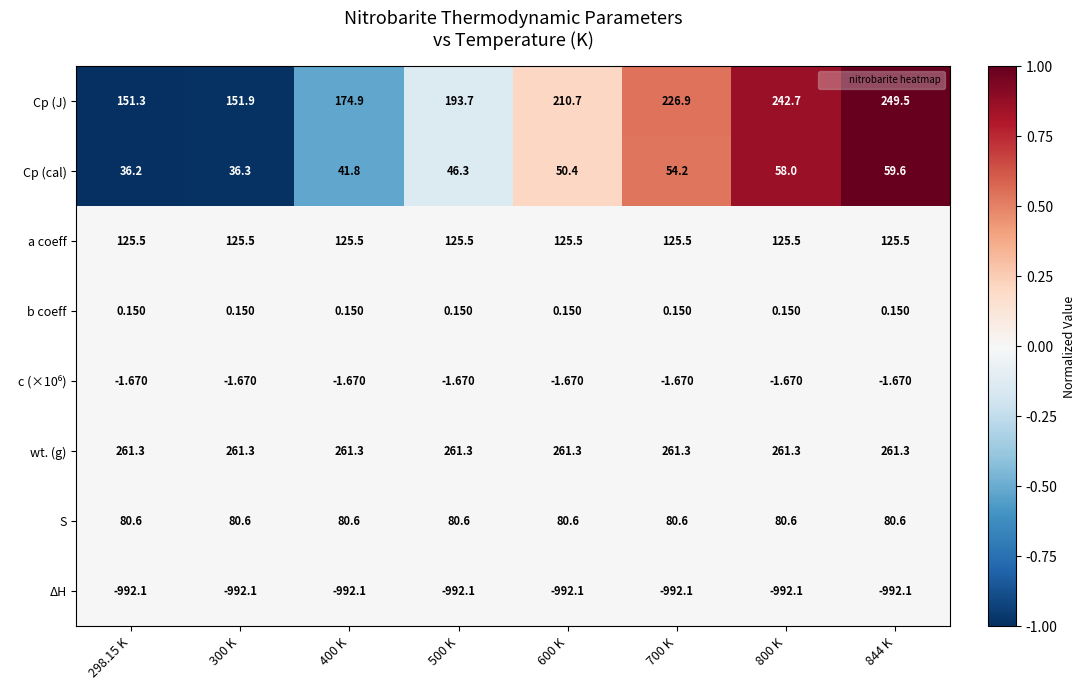

What is the minimum value shown in the chart?

-992.1